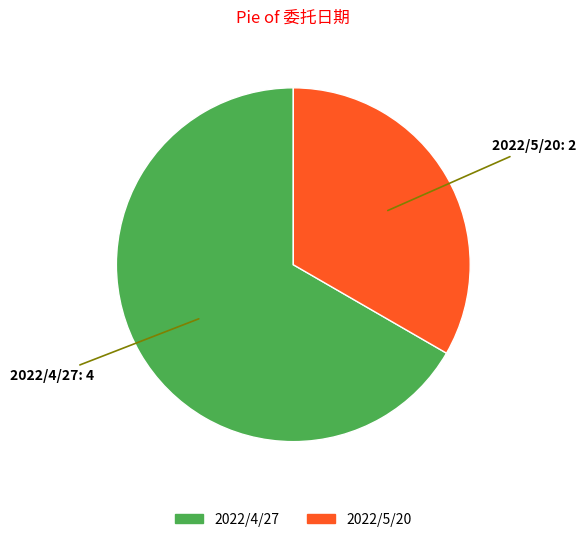

Is it true that 2022/5/20 is 33% of the pie?

True